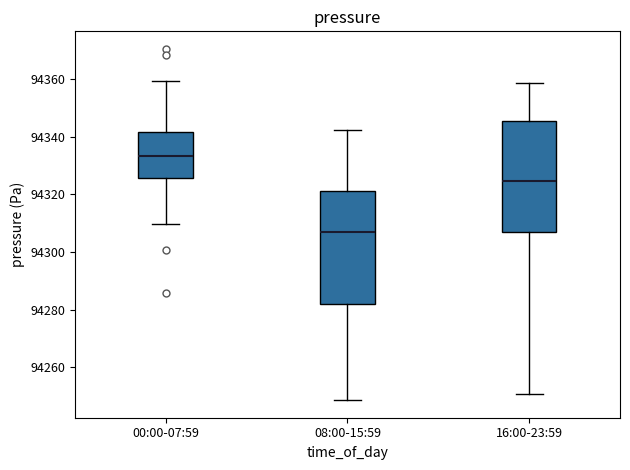

Reading left to right, read every box against the y-axis: the position of its median line, the range the box covers, and the ends of its whiskers. The values are not printed on the chart, so give them approximately, as read against the axis.

00:00-07:59: median 94334, box 94326 to 94342, whiskers 94310 to 94360
08:00-15:59: median 94308, box 94282 to 94322, whiskers 94248 to 94342
16:00-23:59: median 94324, box 94306 to 94346, whiskers 94250 to 94358